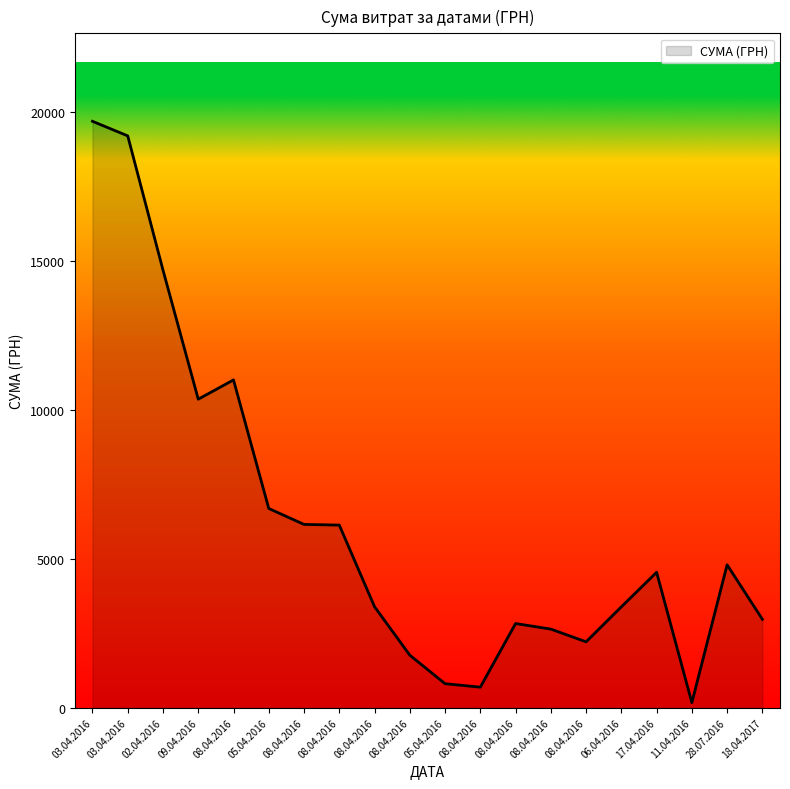

Reading right to left, extract all data points from this chart.

18.04.2017=2970.0	28.07.2016=4798.5	11.04.2016=171.0	17.04.2016=4547.0	06.04.2016=3387.1	08.04.2016=2213.0	08.04.2016=2640.3	08.04.2016=2827.2	08.04.2016=691.0	05.04.2016=807.8	08.04.2016=1764.8	08.04.2016=3392.6	08.04.2016=6132.3	08.04.2016=6155.0	05.04.2016=6690.1	08.04.2016=11005.9	09.04.2016=10359.4	02.04.2016=14695.0	03.04.2016=19201.0	03.04.2016=19690.0